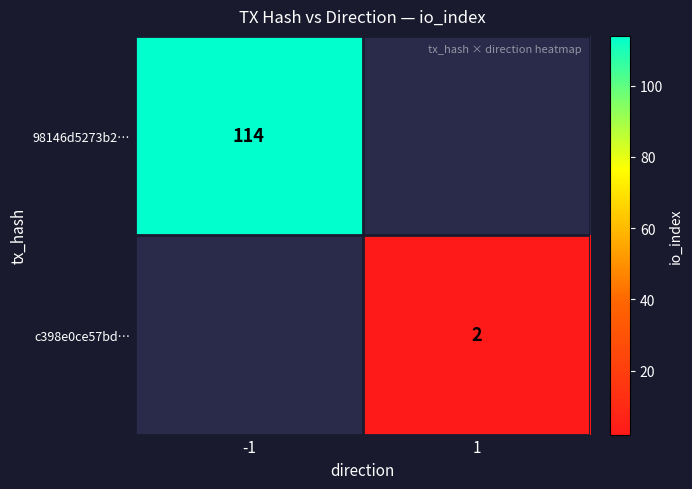

What is the maximum value shown in the chart?

114.0